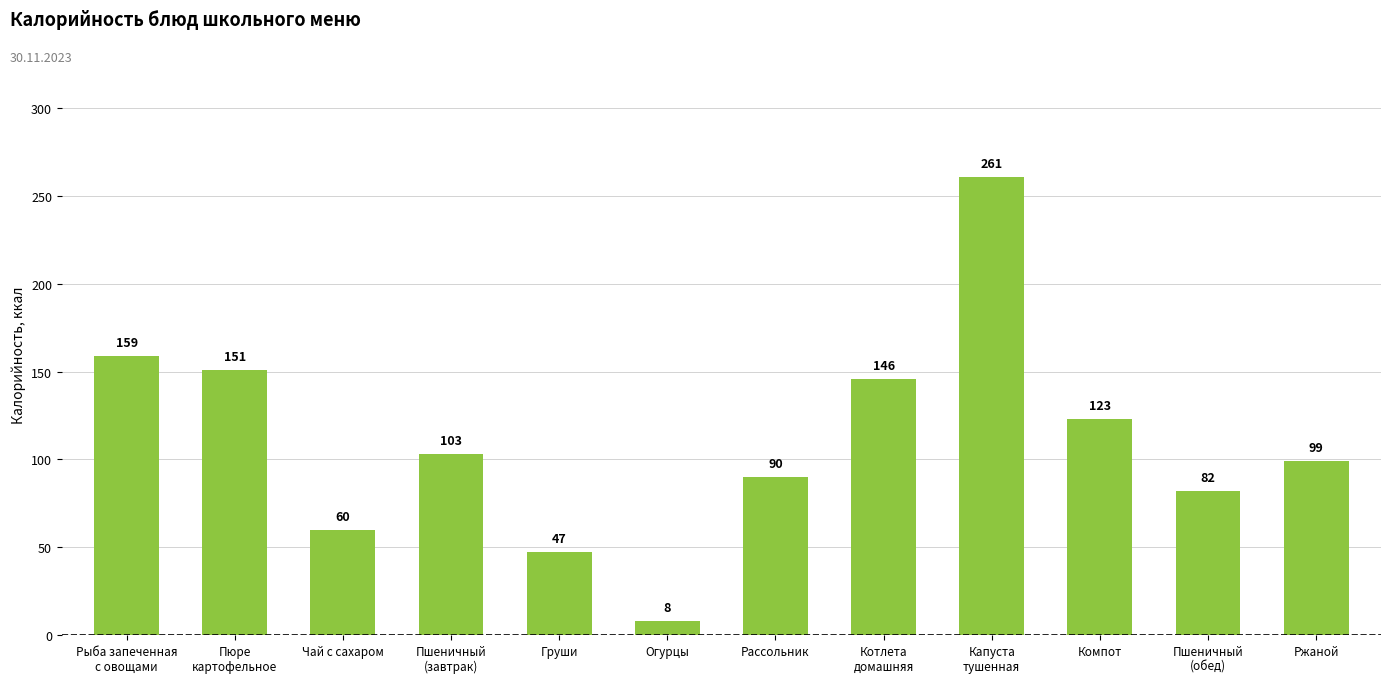

Reading right to left, extract all data points from this chart.

99	82	123	261	146	90	8	47	103	60	151	159